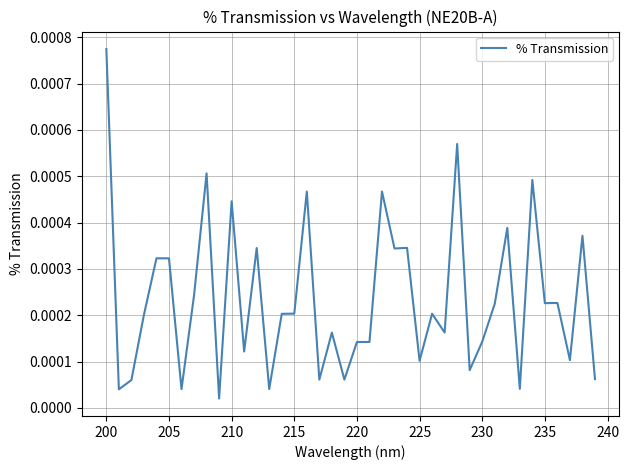

How many interior local peaks (higher than both neighbors) does the data have?

13